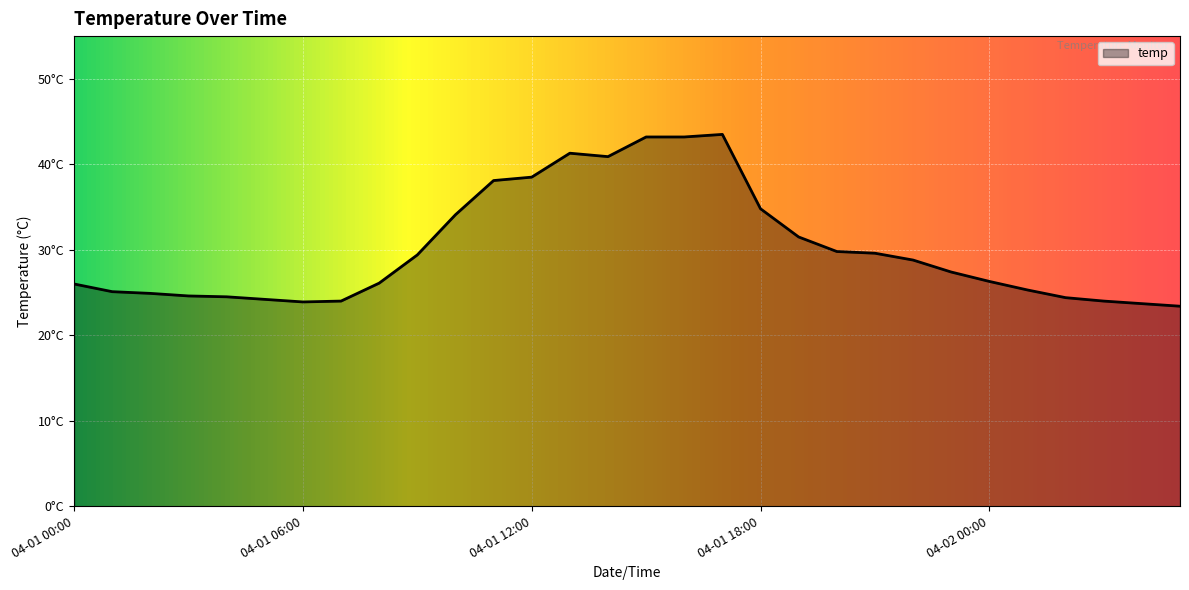

List the labels in order of value, largest first.

04-01 17:00, 04-01 15:00, 04-01 16:00, 04-01 13:00, 04-01 14:00, 04-01 12:00, 04-01 11:00, 04-01 18:00, 04-01 10:00, 04-01 19:00, 04-01 20:00, 04-01 21:00, 04-01 09:00, 04-01 22:00, 04-01 23:00, 04-02 00:00, 04-01 08:00, 04-01 00:00, 04-02 01:00, 04-01 01:00, 04-01 02:00, 04-01 03:00, 04-01 04:00, 04-02 02:00, 04-01 05:00, 04-01 07:00, 04-02 03:00, 04-01 06:00, 04-02 04:00, 04-02 05:00